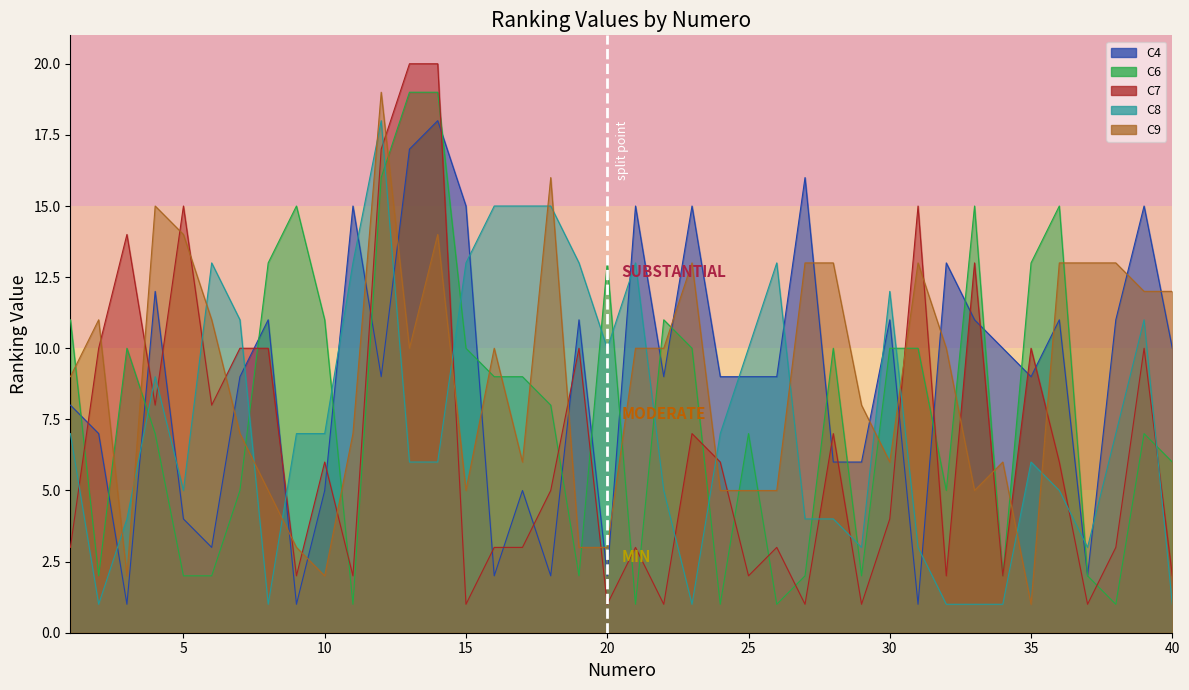

What is the sum of all C8 values?

300